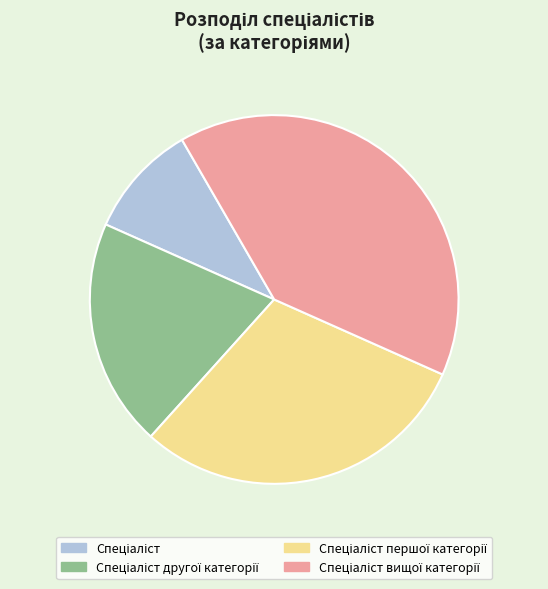

Does any single category account for the majority?

No